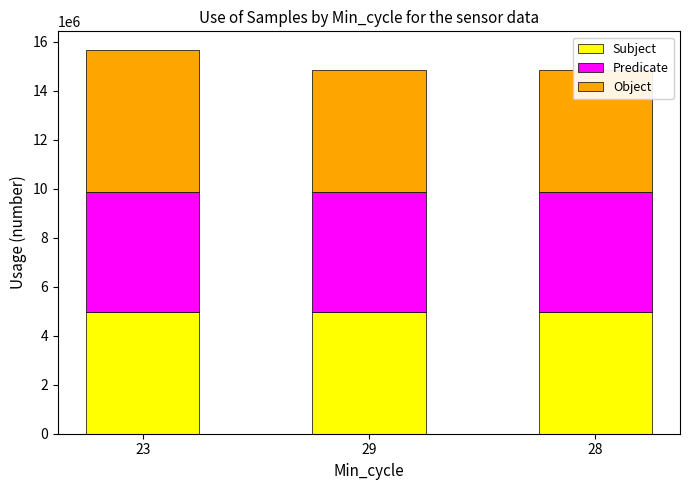

What are all the series names shown in the legend?

Subject, Predicate, Object